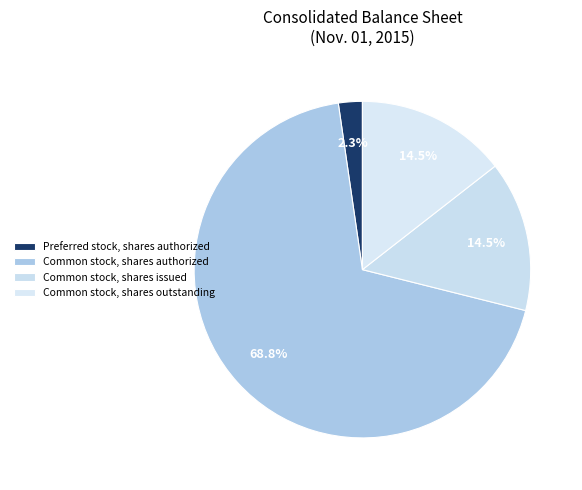

Count the number of slices in the pie.

4